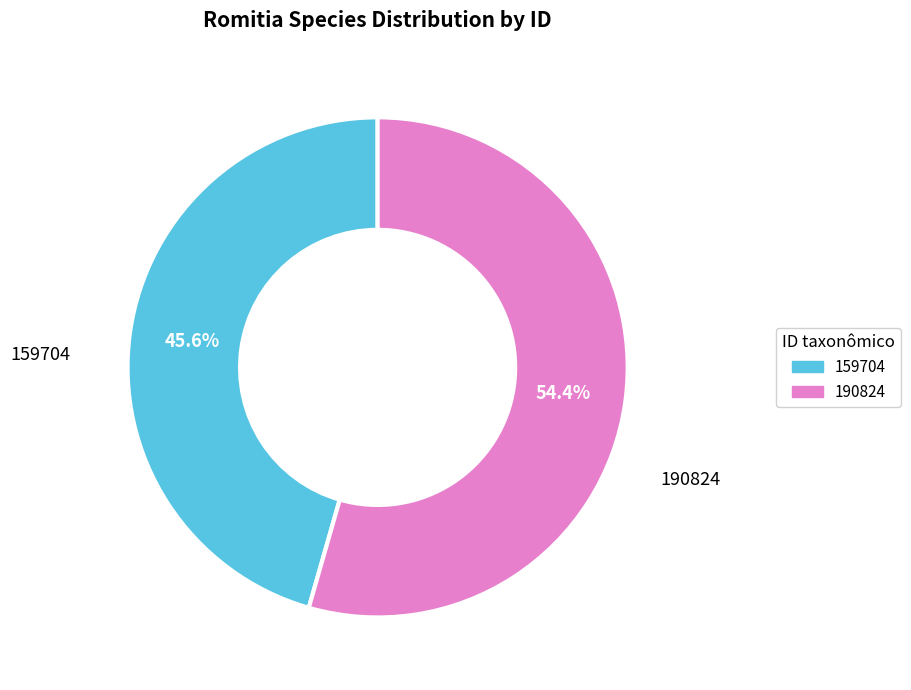

Rank the categories by value from lowest to highest.

159704, 190824